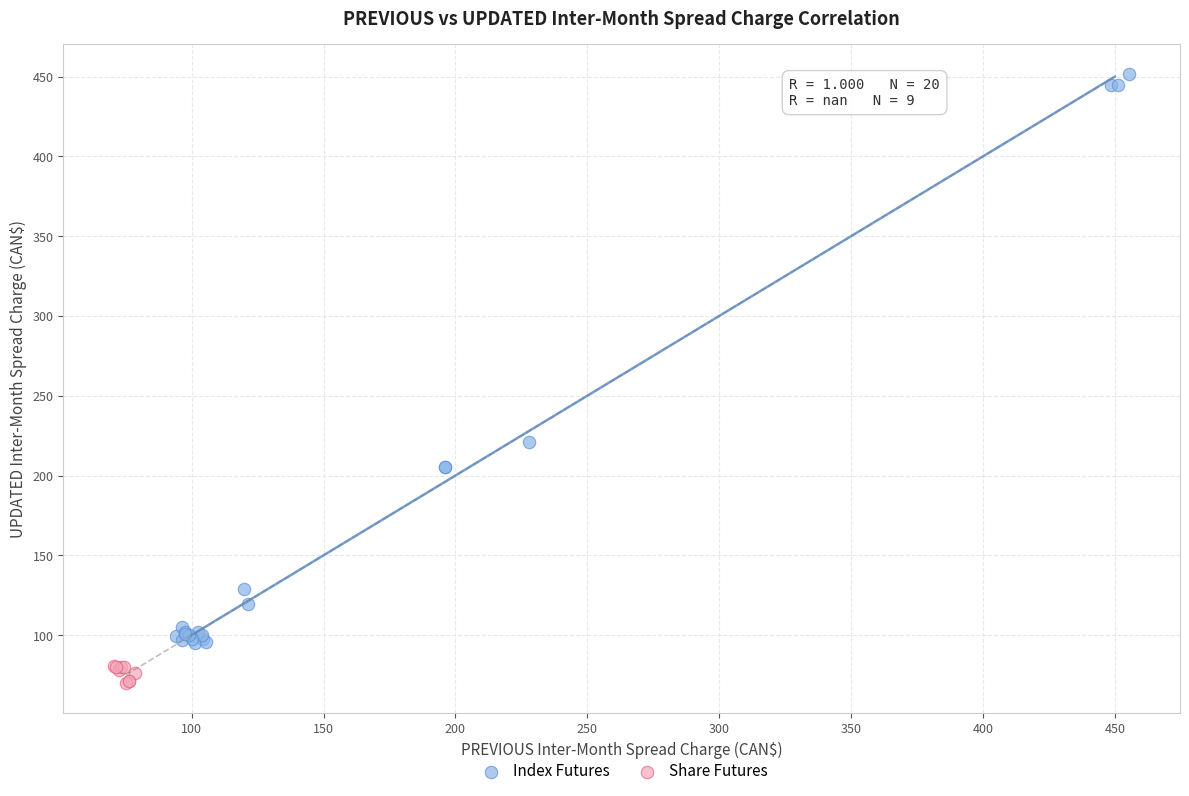

What are all the series names shown in the legend?

Index Futures, Share Futures